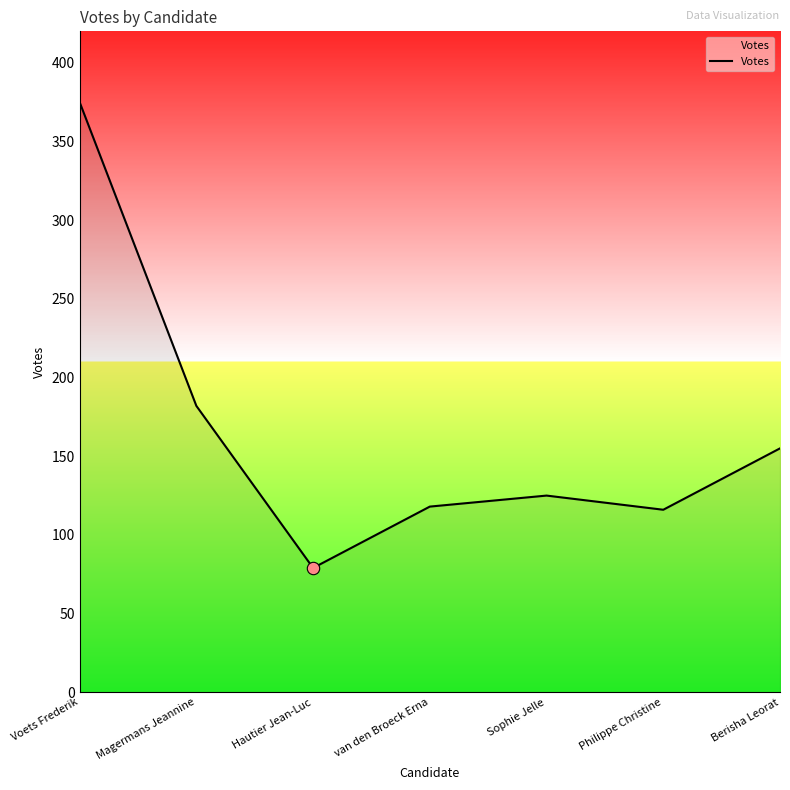

What is the change in value from Magermans Jeannine to Sophie Jelle?

-57